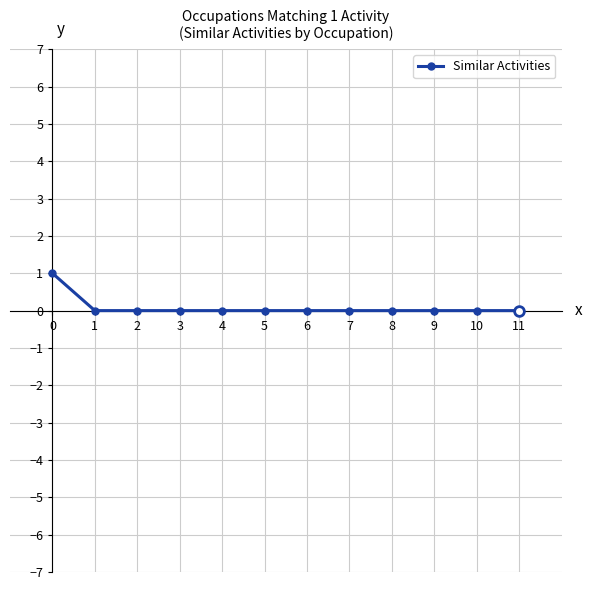

What is the difference between the maximum and minimum values?

1